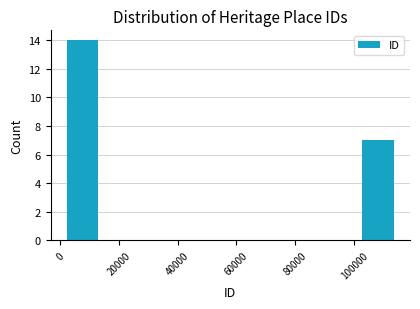

What is the height of the bar covering 102000 to 114000 on the x-axis? Neither the bar edges nor the heights are printed on the chart, so give them approximately, as read against the axes.

7